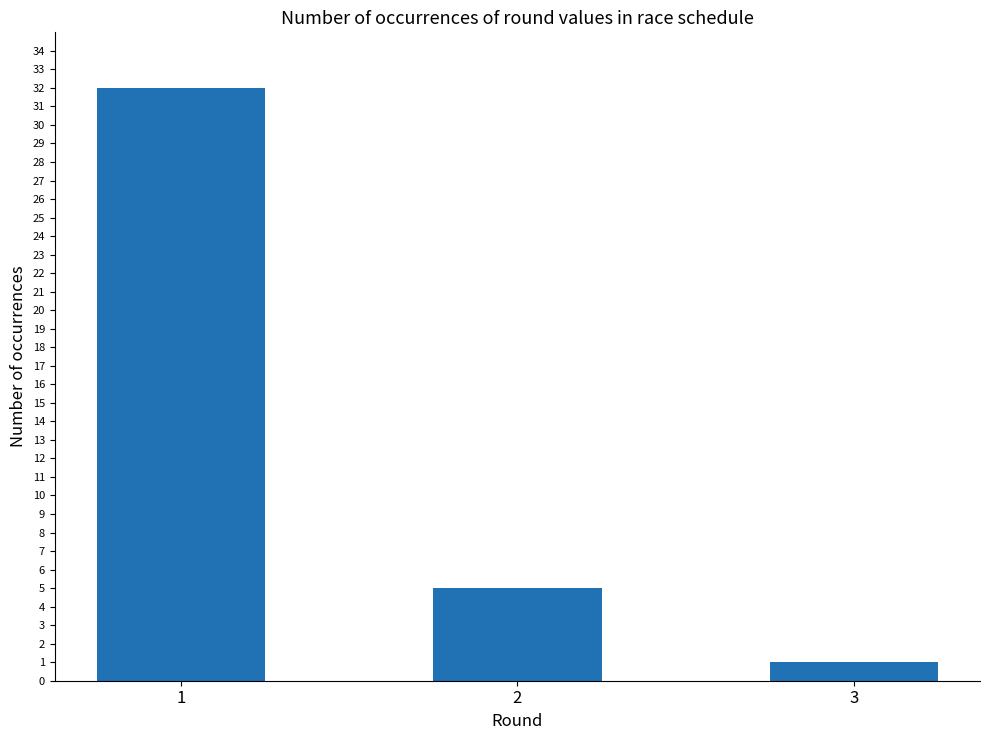

The chart shows a value of 2 at 2. True or false?

False